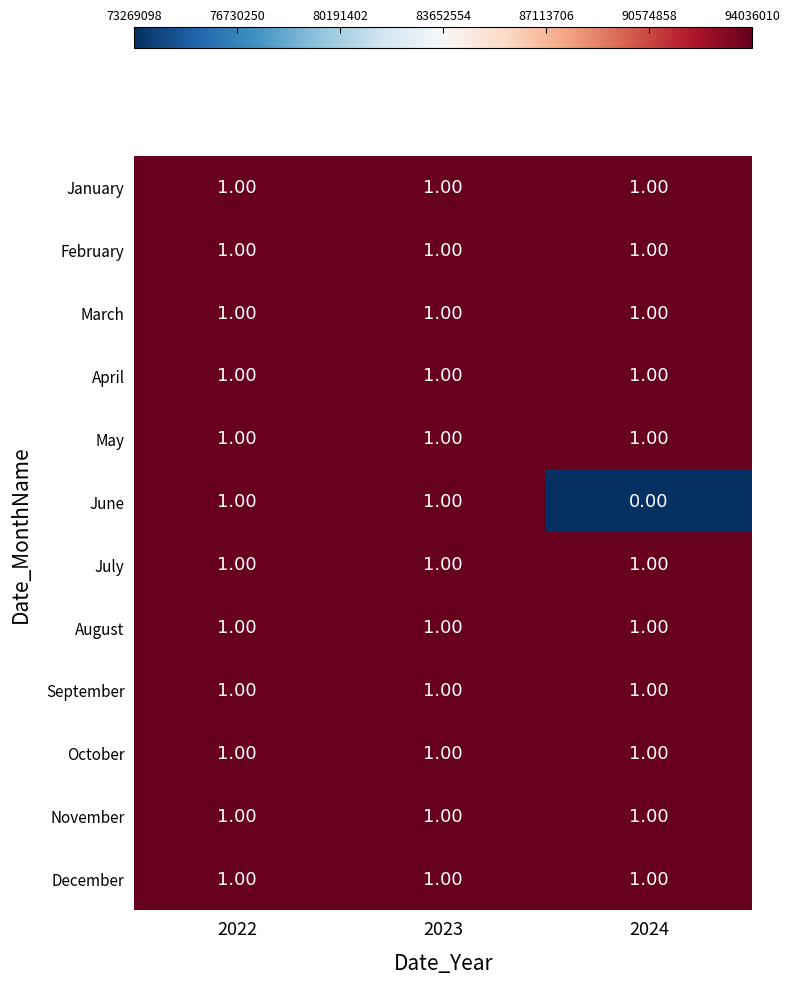

Between 2023 and 2024, which series saw the biggest shift?

June